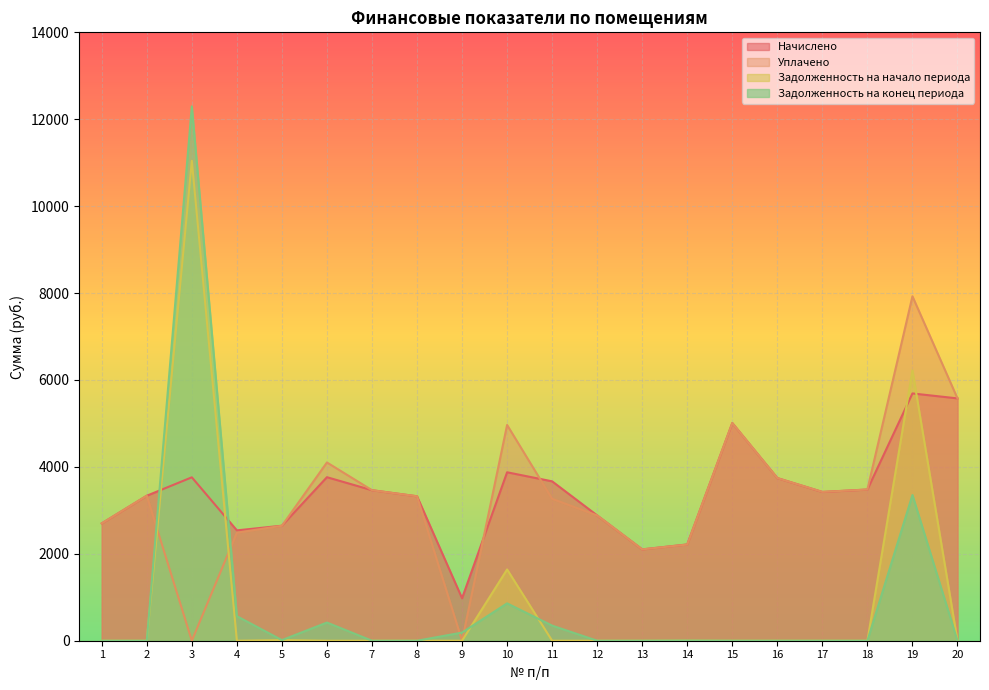

What is the value of the Начислено point at the 12th from the left?

2883.2